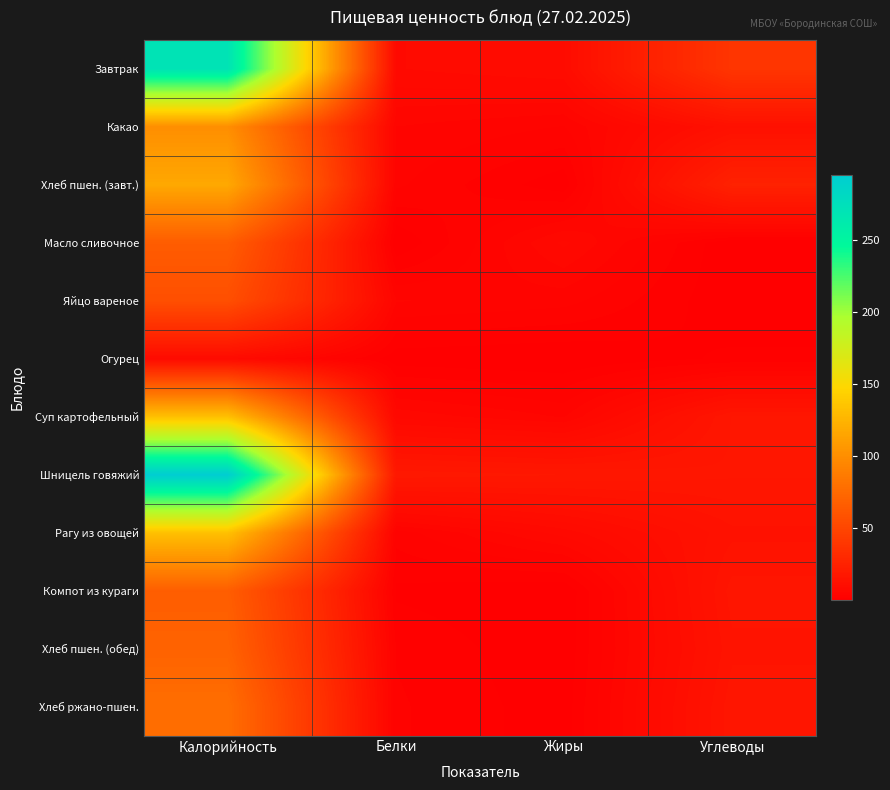

What is the difference between the highest and lowest values at Углеводы?

38.5